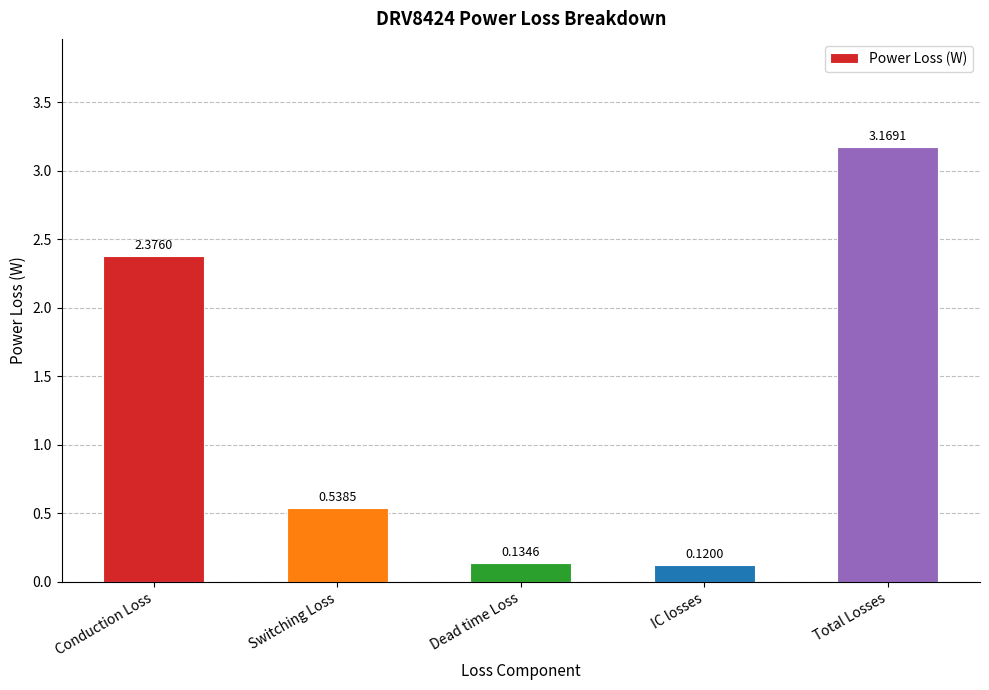

Which category has the highest value across all series?

Total Losses